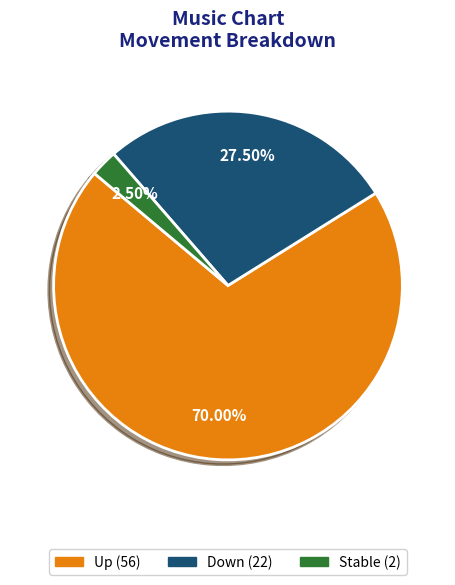

How many slices are in this pie chart?

3